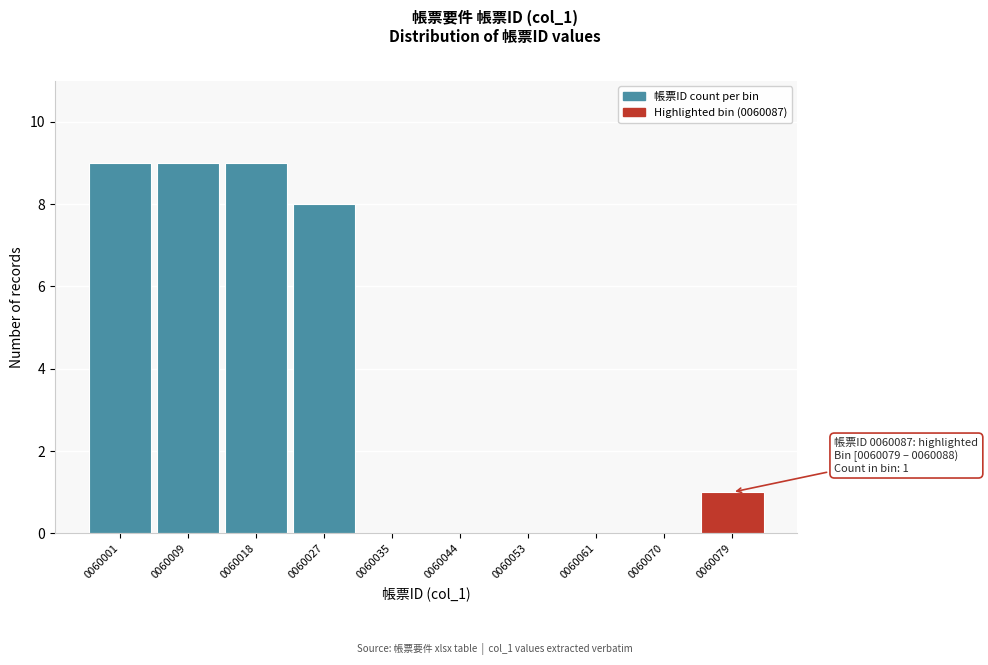

Reading left to right, extract all data points from this chart.

0060001=9	0060009=9	0060018=9	0060027=8	0060035=0	0060044=0	0060053=0	0060061=0	0060070=0	0060079=1